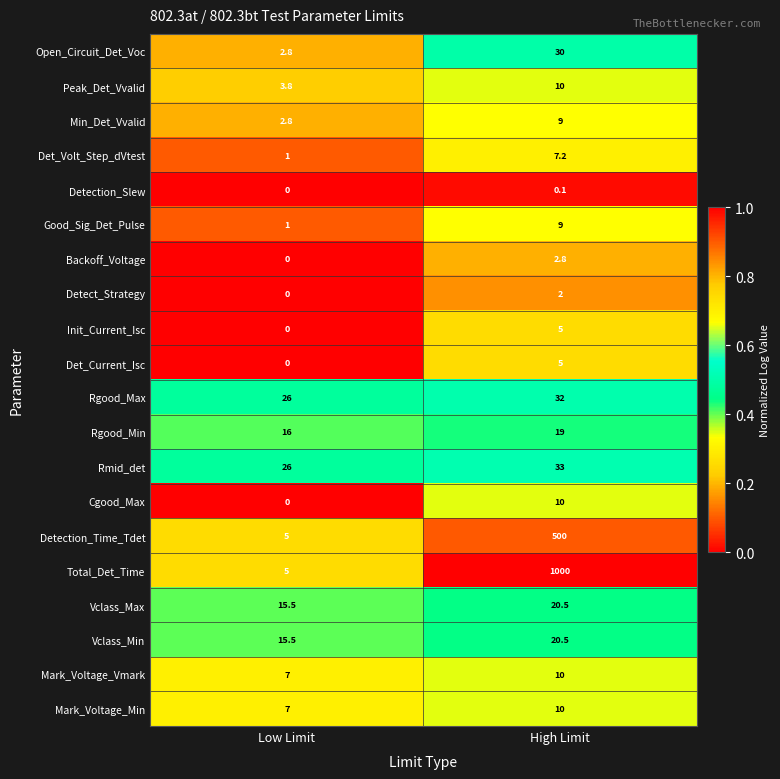

What is the maximum value shown in the chart?

1000.0